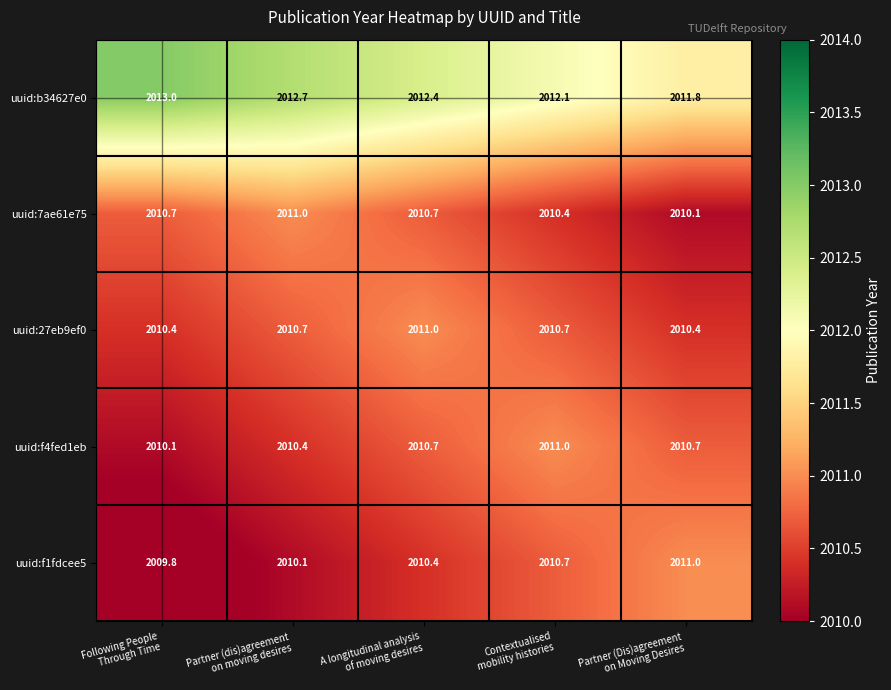

What is the smallest value displayed?

2009.8